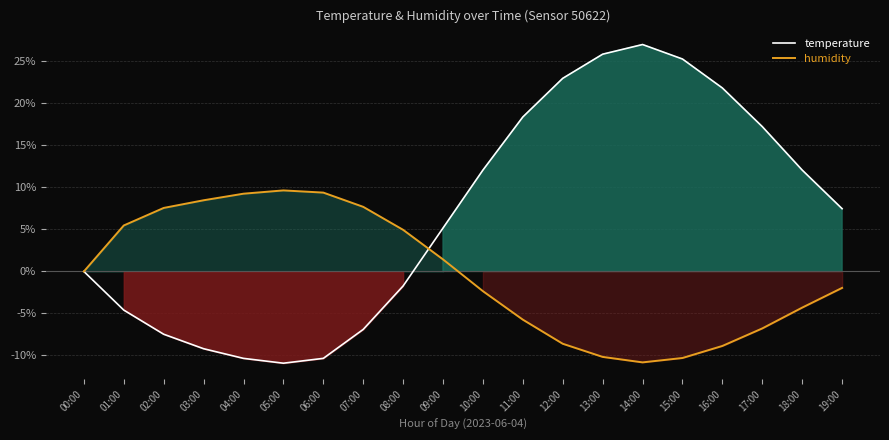

Which series has the largest total across all categories?

temperature